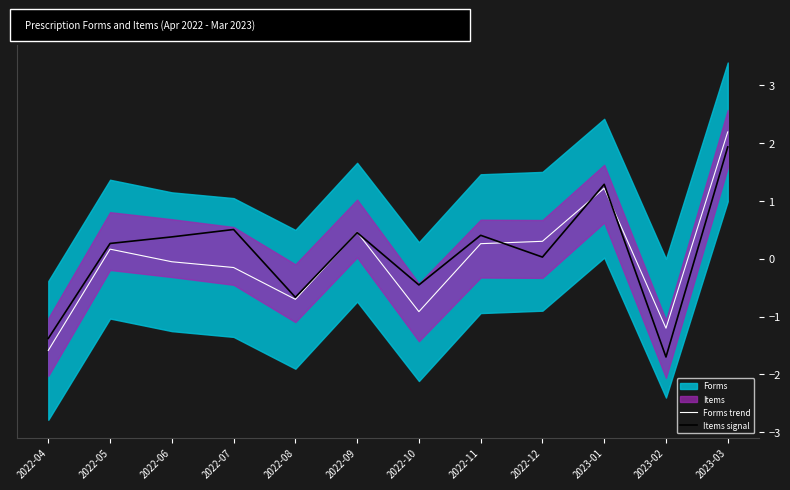

In Forms trend, how many points are lower than both neighbors (excluding endpoints)?

3